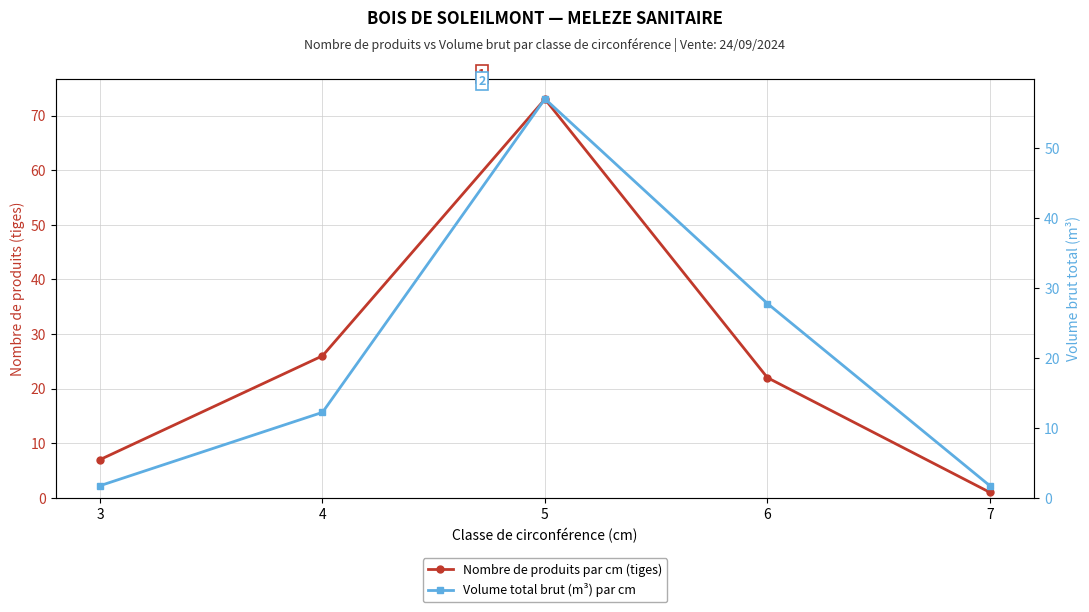

The value of Nombre de produits par cm (tiges) at 7 is 1.0. True or false?

True